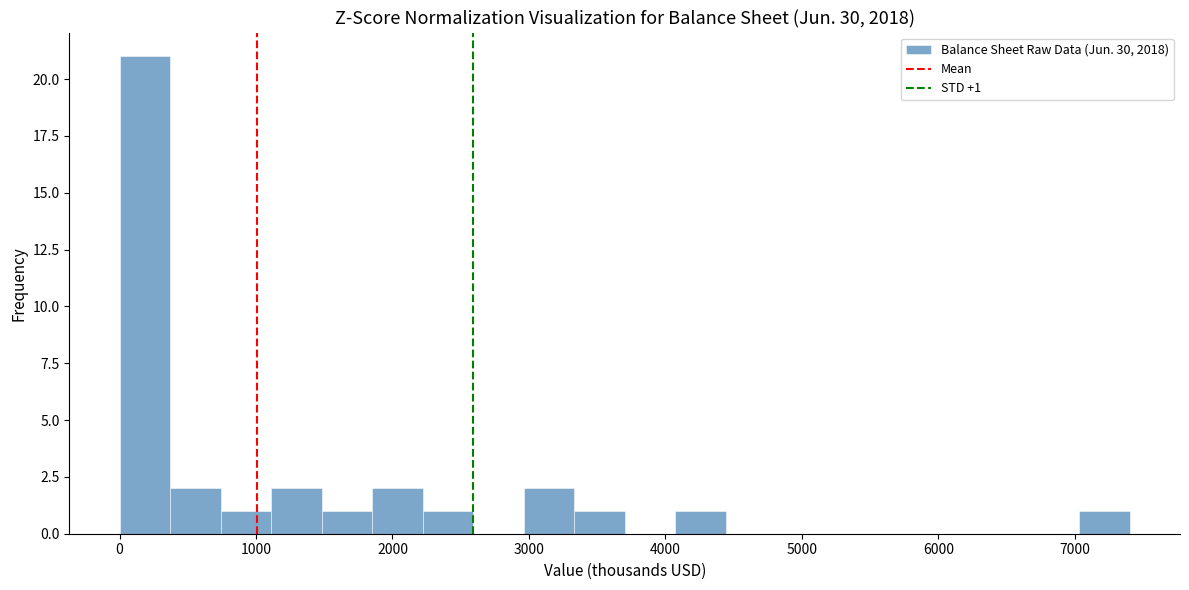

Read against the x-axis, roughly where is the centre of the tallest bar?

200